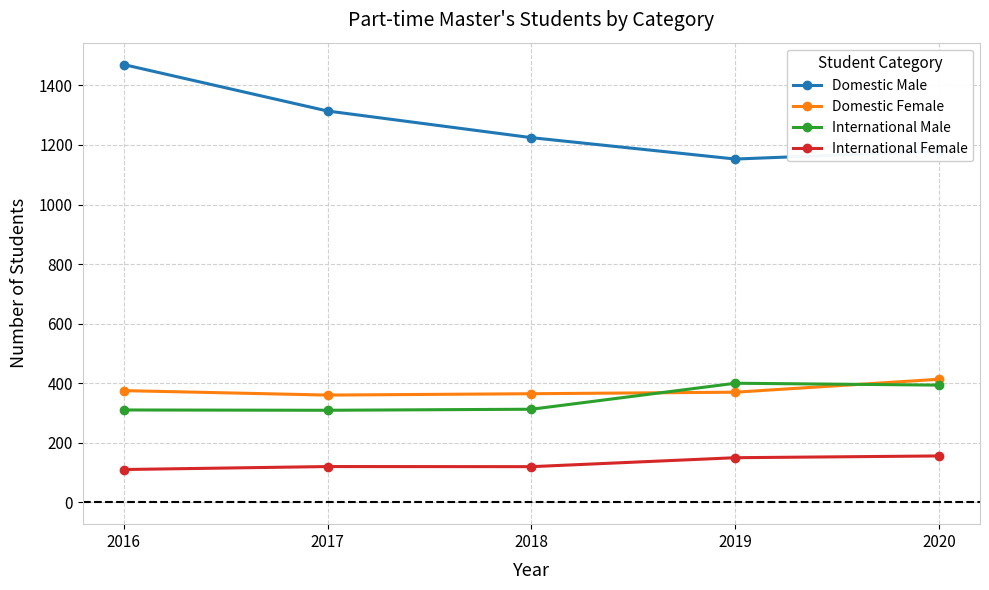

At how many categories does at least one series exceed 981?

5